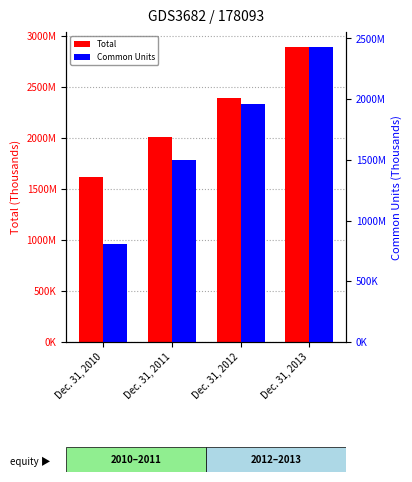

At which category is the sum across all series the highest?

Dec. 31, 2013